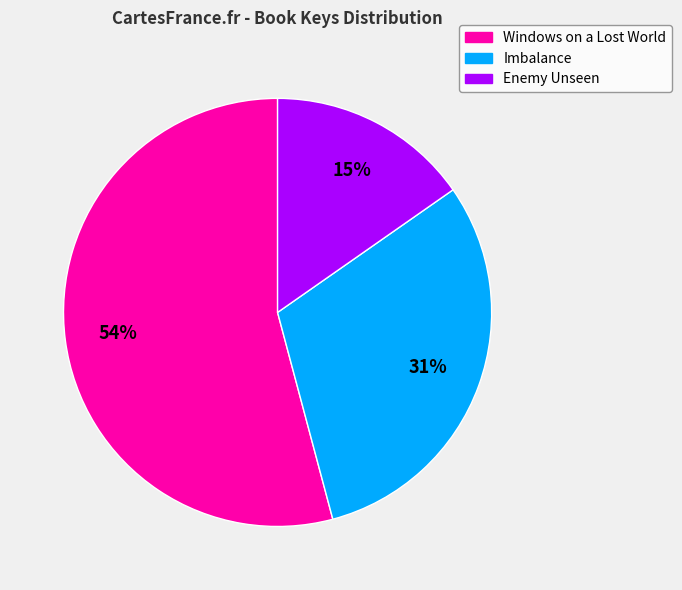

Count the number of slices in the pie.

3